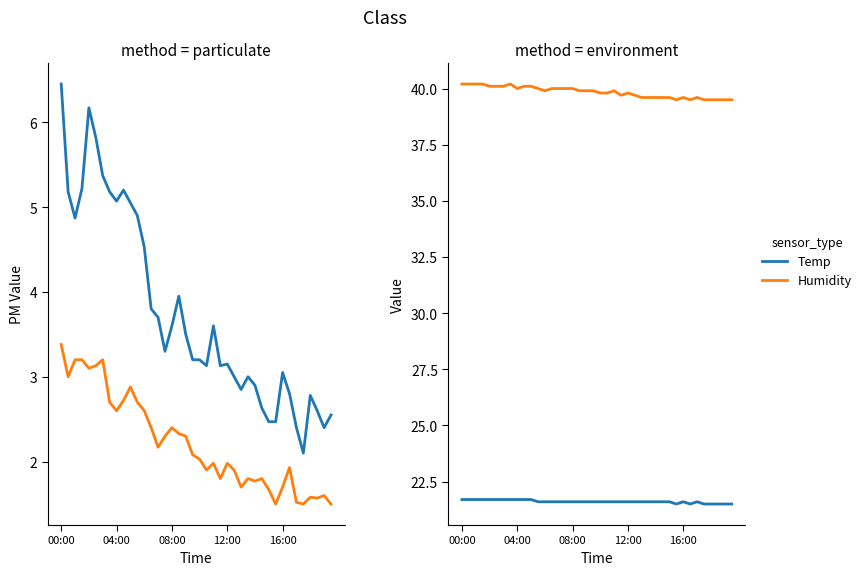

True or false: Humidity and Temp intersect in this chart.

False